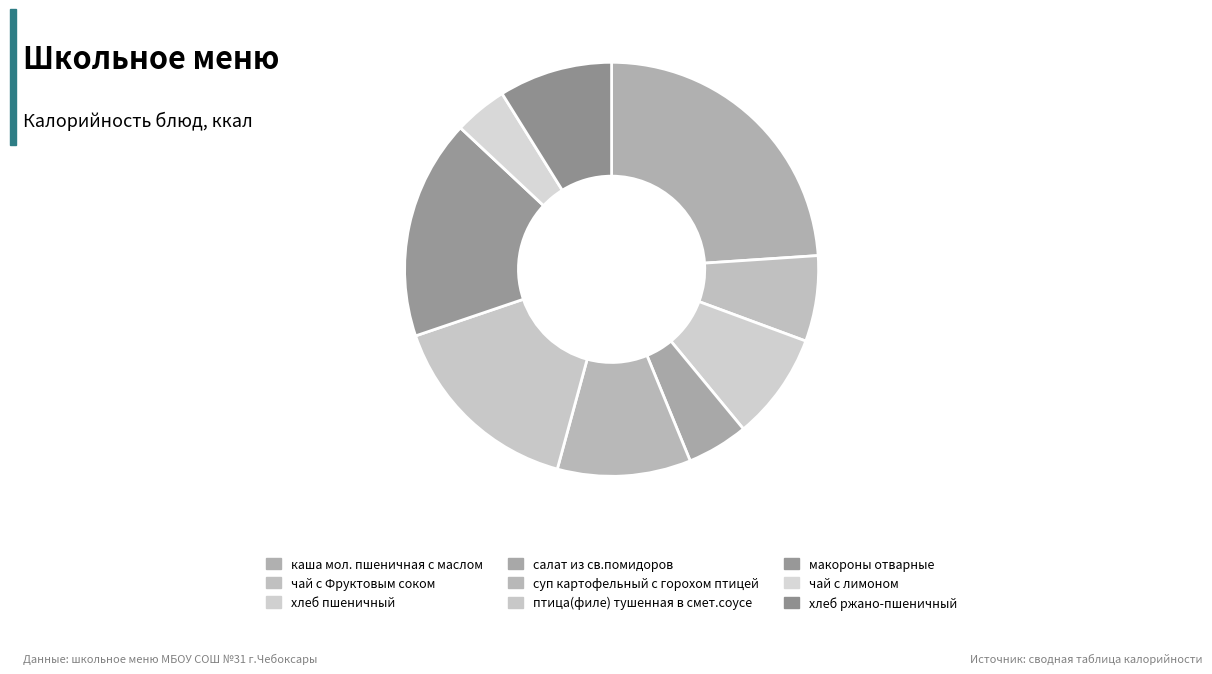

Is it true that суп картофельный с горохом птицей is 10% of the pie?

True